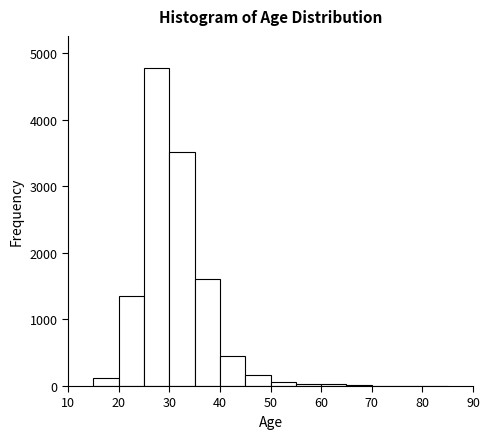

How tall is the bar that spans 35 to 40 on the x-axis? The values are not printed on the chart, so give them approximately, as read against the axis.

1600